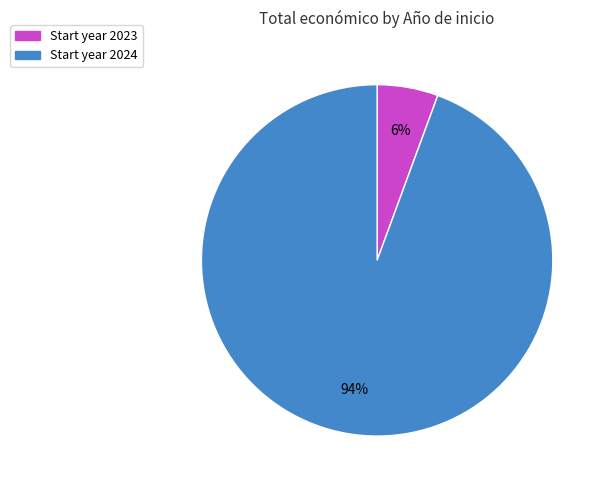

To the nearest percent, what is the average slice percentage?

50%